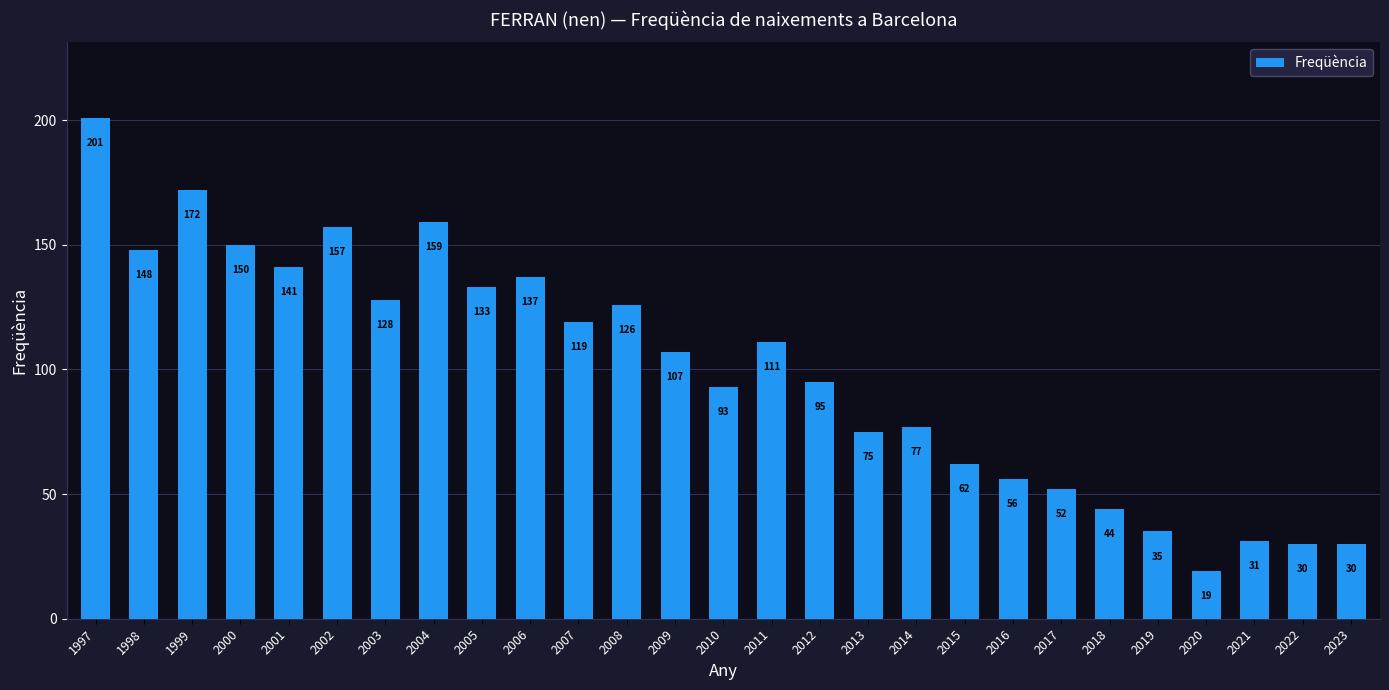

Which has a higher value, 2008 or 2018?

2008